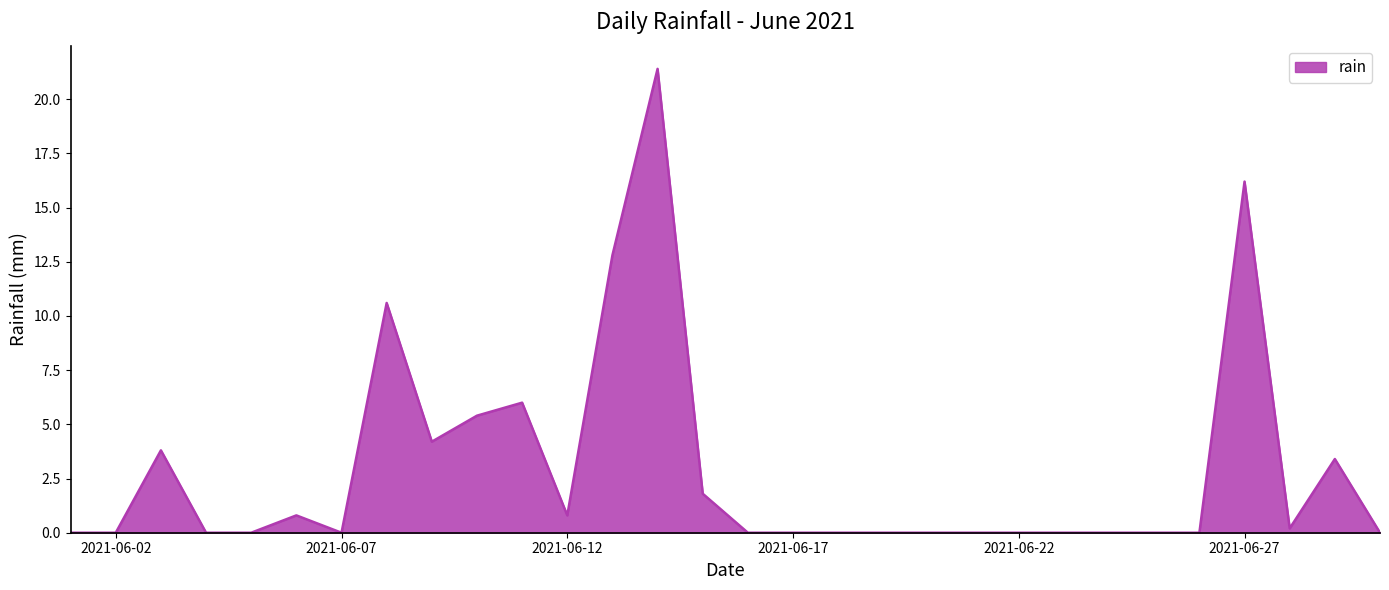

What is the maximum value shown in the chart?

21.4